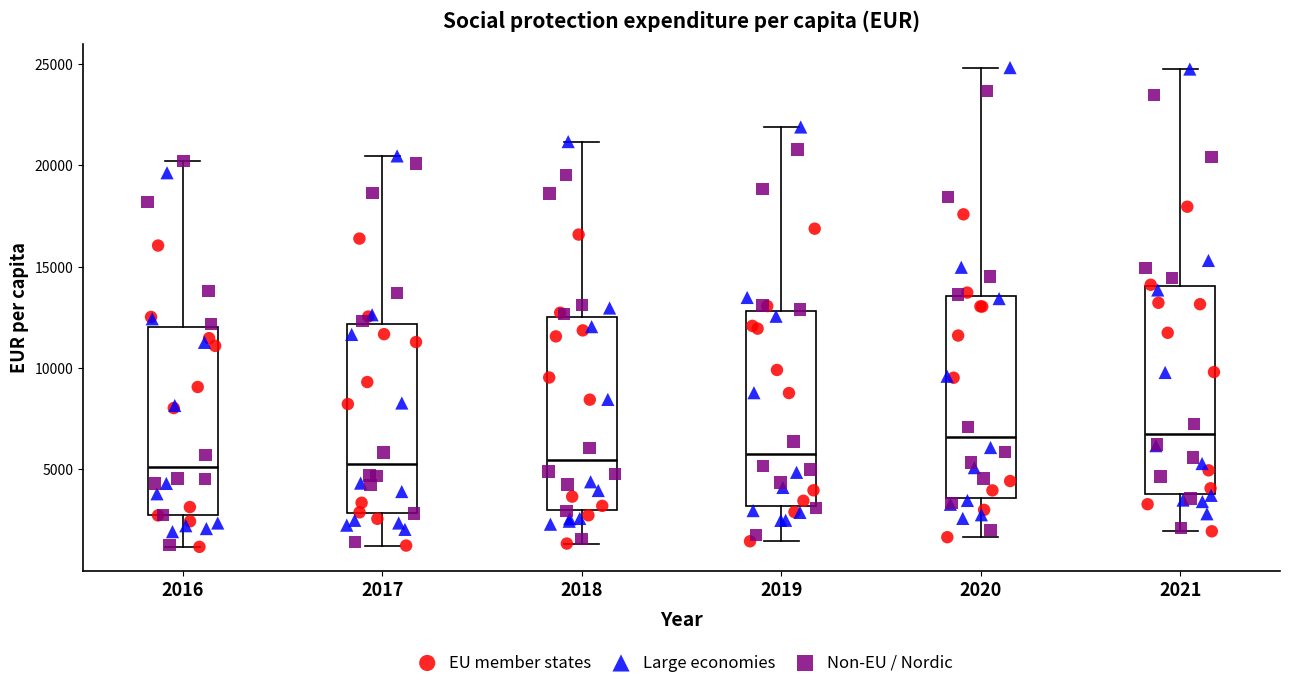

Reading left to right, transcribe this box plot: for each box, give where its median line is, the range the box spans, and where its two whiskers end, as read against the y-axis. The values are not printed on the chart, so give them approximately, as read against the axis.

2016: median 5000, box 2500 to 12000, whiskers 1000 to 20000
2017: median 5500, box 3000 to 12000, whiskers 1000 to 20500
2018: median 5500, box 3000 to 12500, whiskers 1500 to 21000
2019: median 6000, box 3000 to 13000, whiskers 1500 to 22000
2020: median 6500, box 3500 to 13500, whiskers 1500 to 25000
2021: median 6500, box 4000 to 14000, whiskers 2000 to 25000